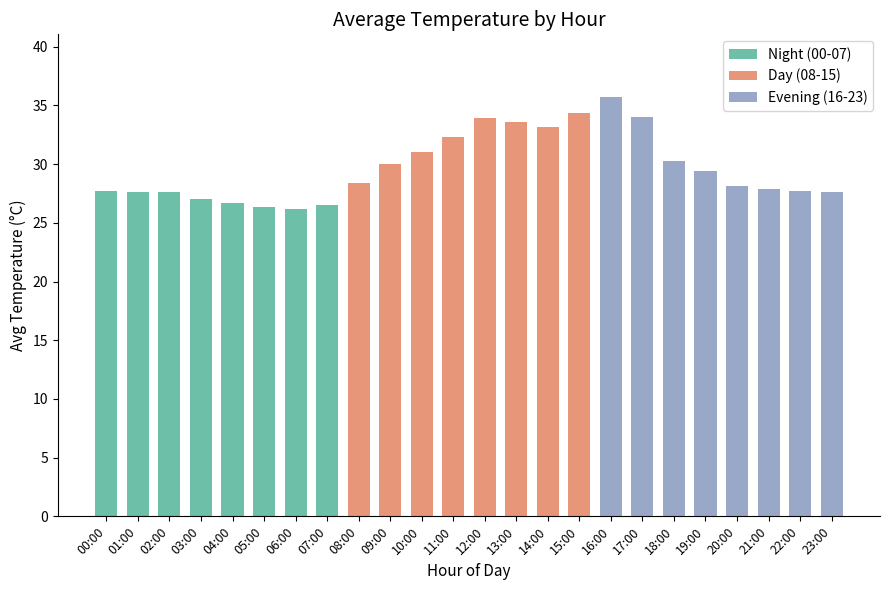

Between 20:00 and 15:00, which is larger?

15:00